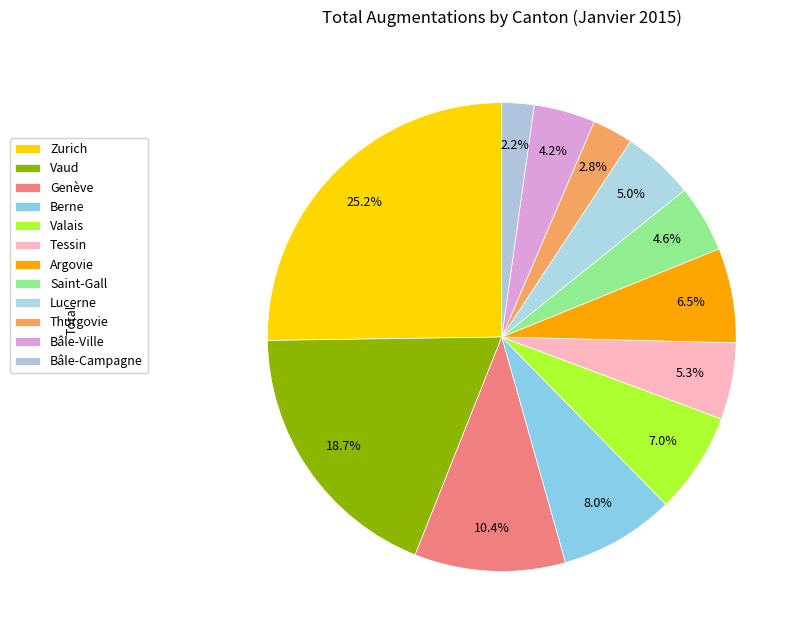

Does Vaud account for over 50% of the chart?

No